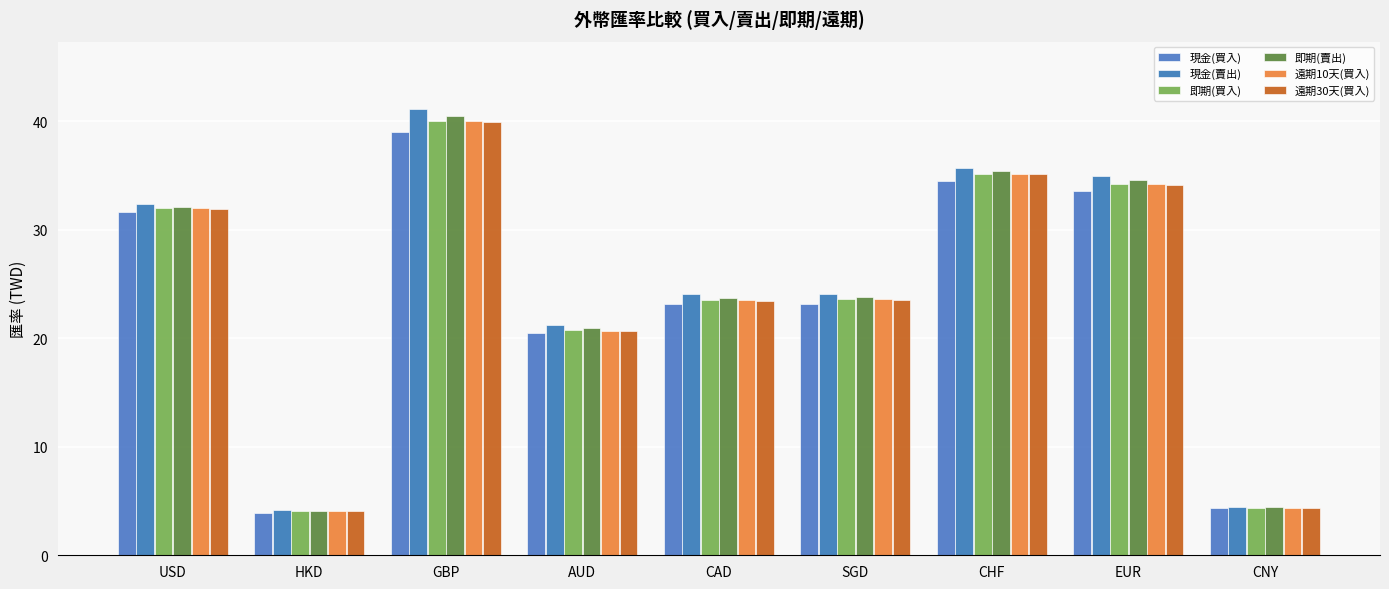

How many data points in 即期(賣出) are above 23?

6